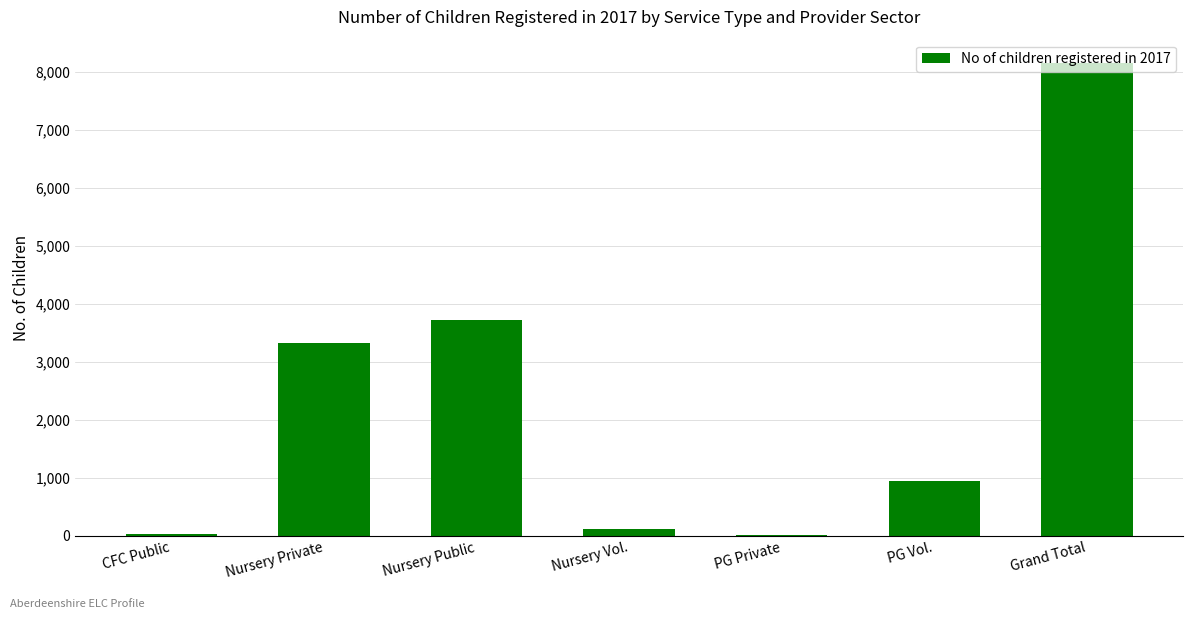

What is the greatest value displayed?

8147